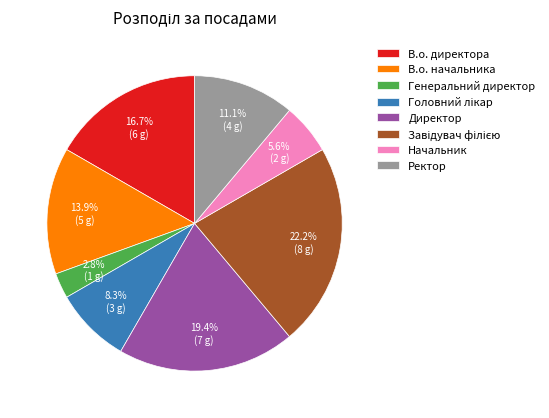

Count the number of slices in the pie.

8